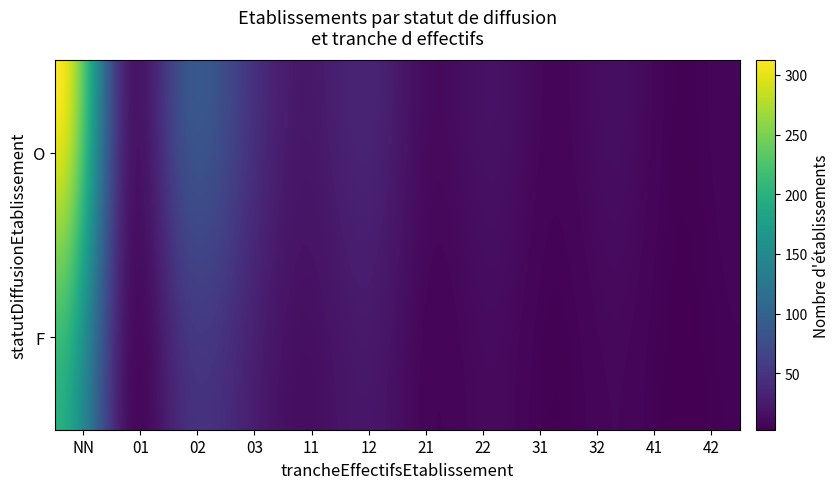

Reading left to right, what are all the values shown in this chart?

312	45	78	56	23	34	12	18	8	15	5	9	198	28	41	33	14	22	7	11	4	9	3	6